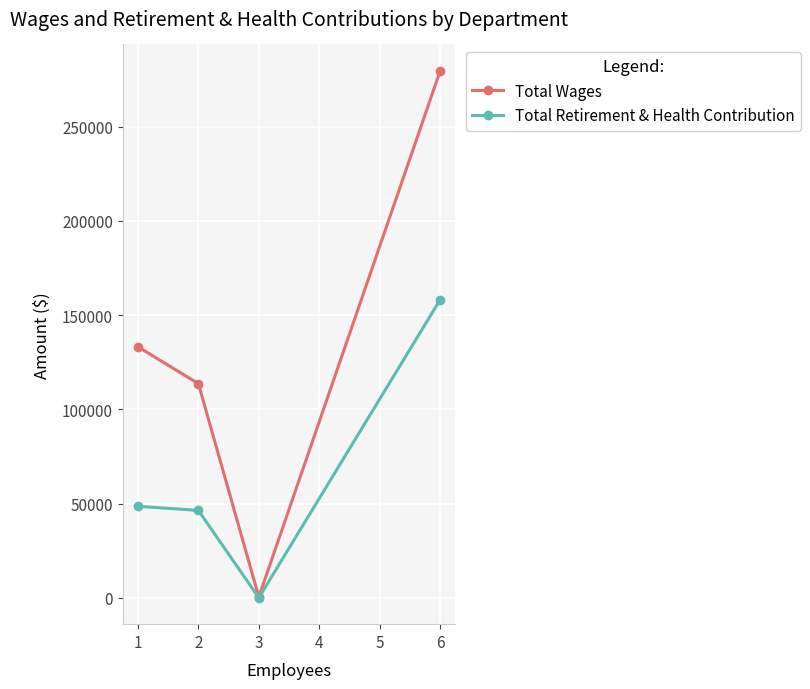

Is the value of Total Wages at 3 greater than the value of Total Retirement & Health Contribution at 6?

No